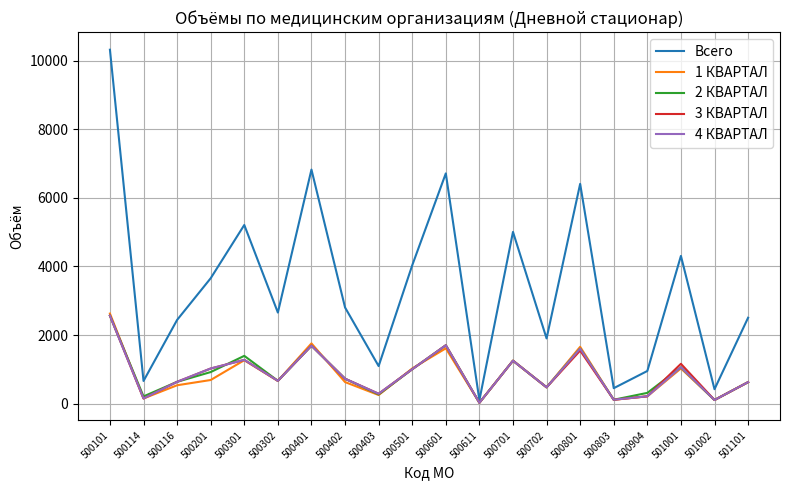

At which category is the sum across all series the highest?

500101